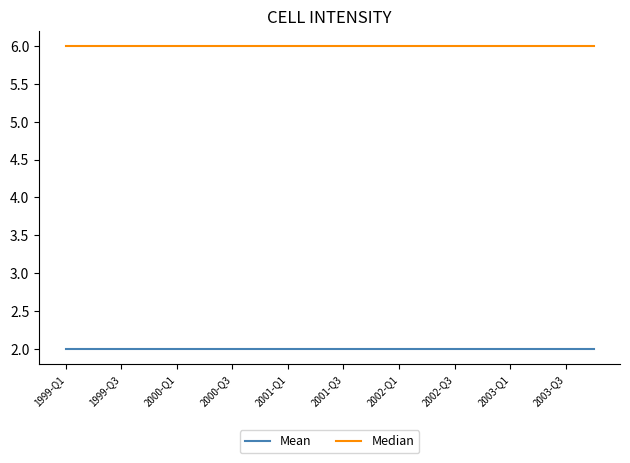

Does the chart have visible grid lines?

No